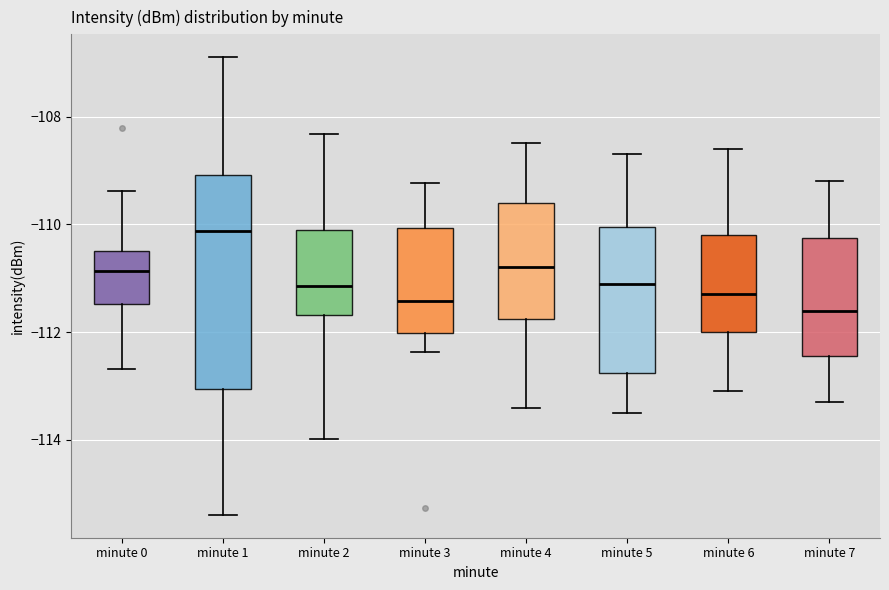

Reading left to right, read every box against the y-axis: the position of its median line, the range the box covers, and the ends of its whiskers. The values are not printed on the chart, so give them approximately, as read against the axis.

minute 0: median -110.8, box -111.4 to -110.4, whiskers -112.6 to -109.4
minute 1: median -110.2, box -113.0 to -109.0, whiskers -115.4 to -106.8
minute 2: median -111.2, box -111.6 to -110.2, whiskers -114.0 to -108.4
minute 3: median -111.4, box -112.0 to -110.0, whiskers -112.4 to -109.2
minute 4: median -110.8, box -111.8 to -109.6, whiskers -113.4 to -108.4
minute 5: median -111.0, box -112.8 to -110.0, whiskers -113.4 to -108.6
minute 6: median -111.2, box -112.0 to -110.2, whiskers -113.0 to -108.6
minute 7: median -111.6, box -112.4 to -110.2, whiskers -113.2 to -109.2